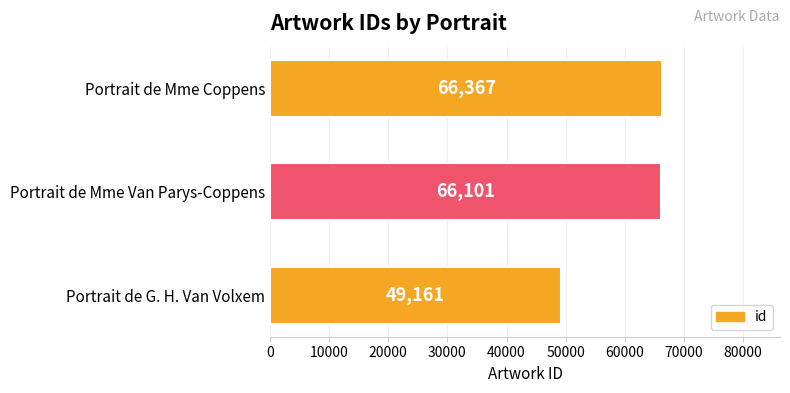

Is it true that the value at Portrait de Mme Coppens is 66367?

True